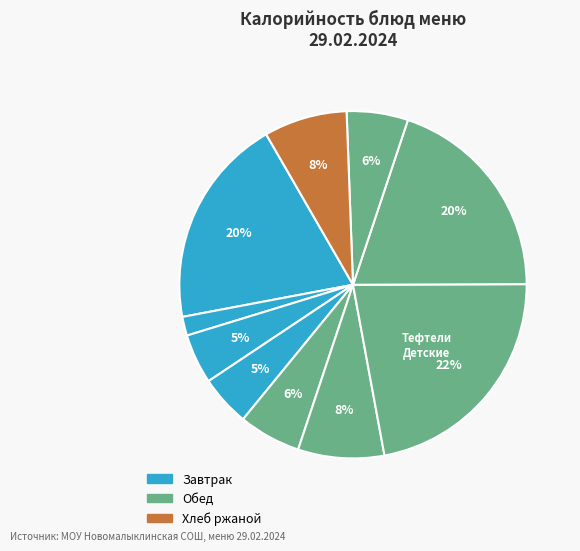

To the nearest percent, what is the difference between the largest and smallest slice percentages?

20%